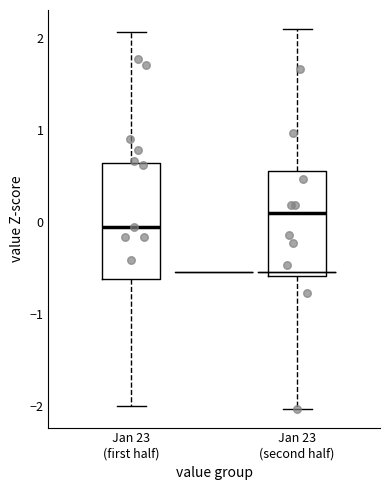

Reading left to right, read every box against the y-axis: the position of its median line, the range the box covers, and the ends of its whiskers. The values are not printed on the chart, so give them approximately, as read against the axis.

Jan 23 (first half): median -0.1, box -0.6 to 0.6, whiskers -2.0 to 2.1
Jan 23 (second half): median 0.1, box -0.6 to 0.6, whiskers -2.0 to 2.1